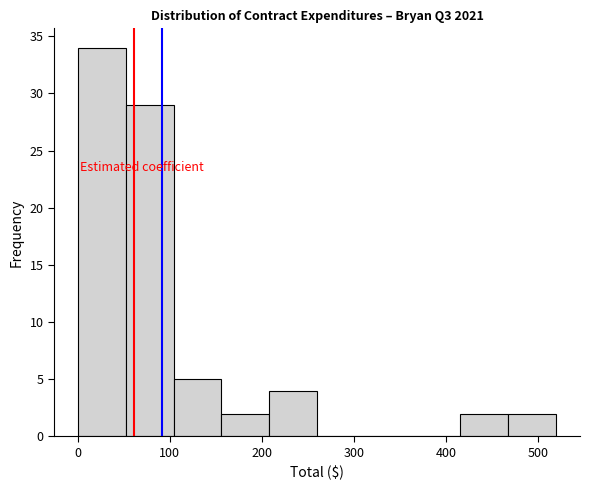

Reading left to right, list every bar in this chart as the range it spans on the x-axis followed by its height. Neither the bar edges nor the heights are printed on the chart, so give them approximately, as read against the axes.

0 to 50: 34
50 to 100: 29
100 to 160: 5
160 to 210: 2
210 to 260: 4
260 to 310: 0
310 to 360: 0
360 to 420: 0
420 to 470: 2
470 to 520: 2